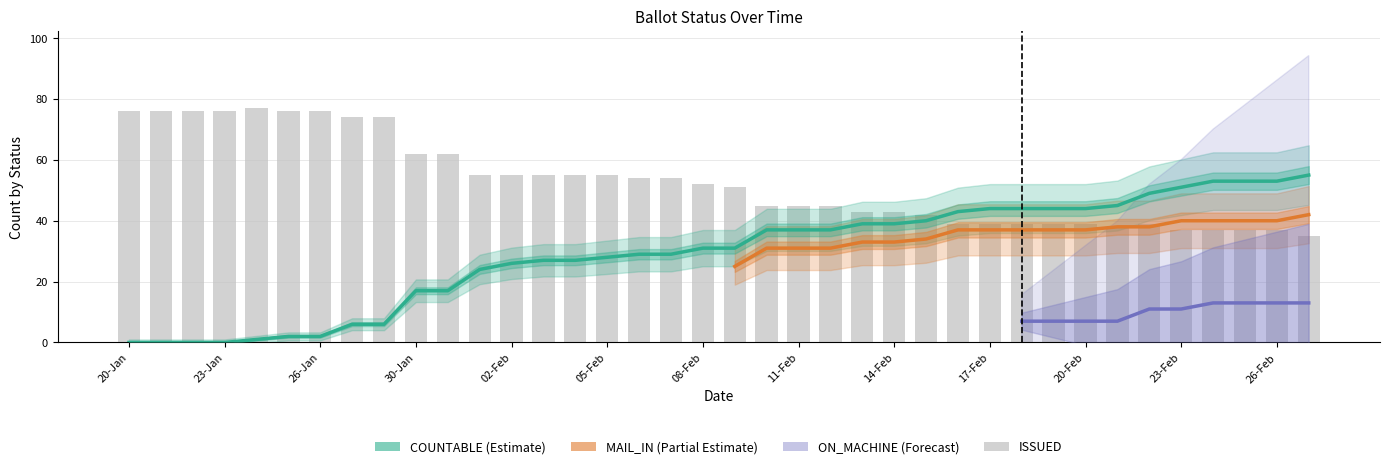

At which category does the chart reach its minimum across all series?

20-Jan